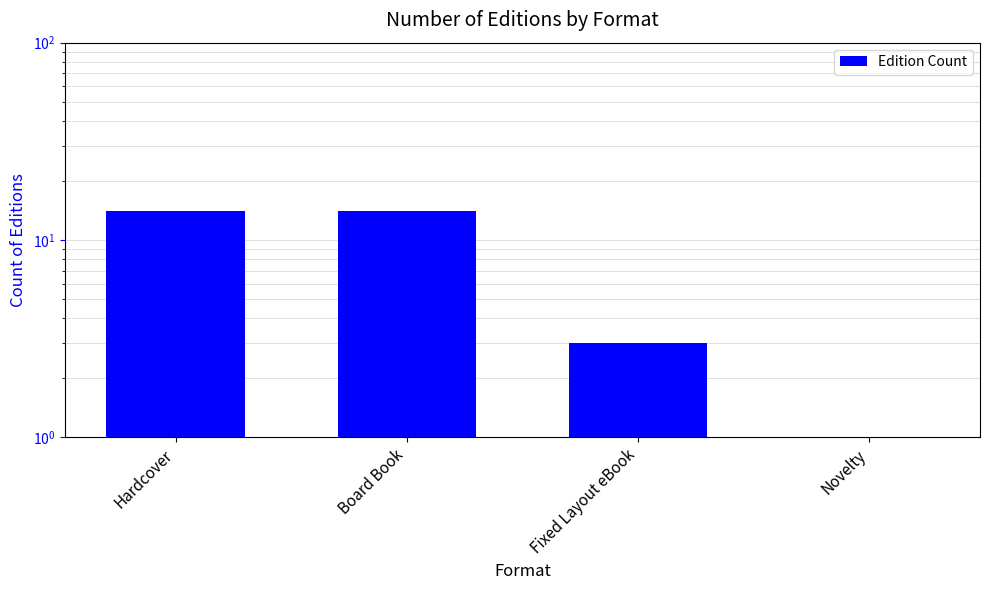

At which label is the value closest to 7?

Fixed Layout eBook